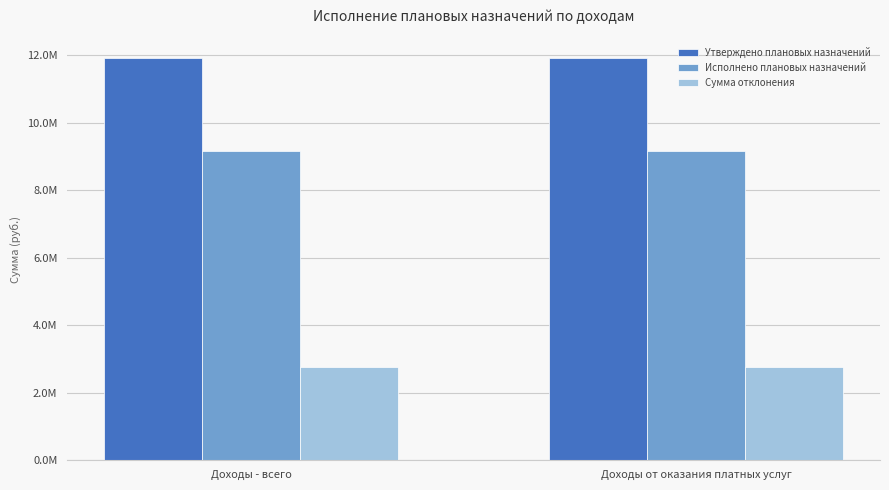

What are all the series names shown in the legend?

Утверждено плановых назначений, Исполнено плановых назначений, Сумма отклонения